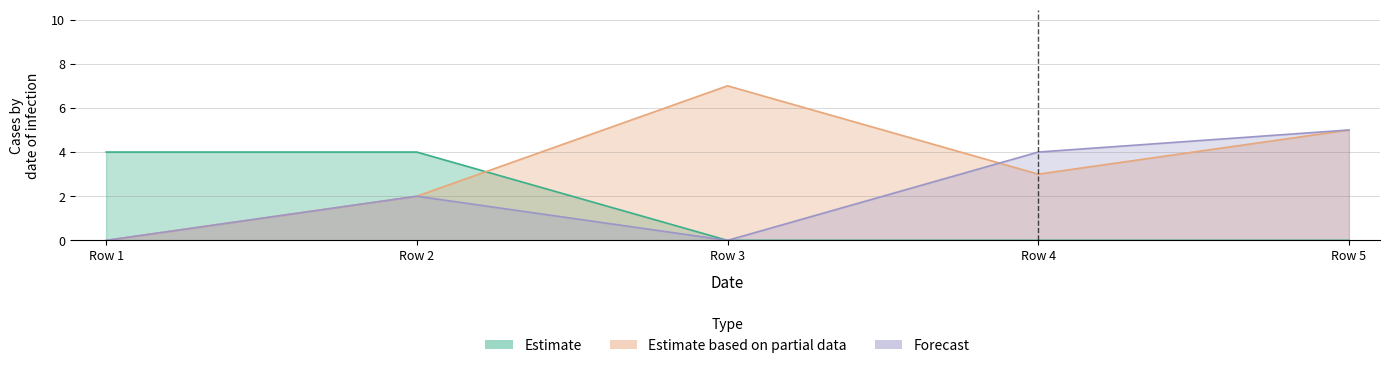

How many data points does each series have?

5